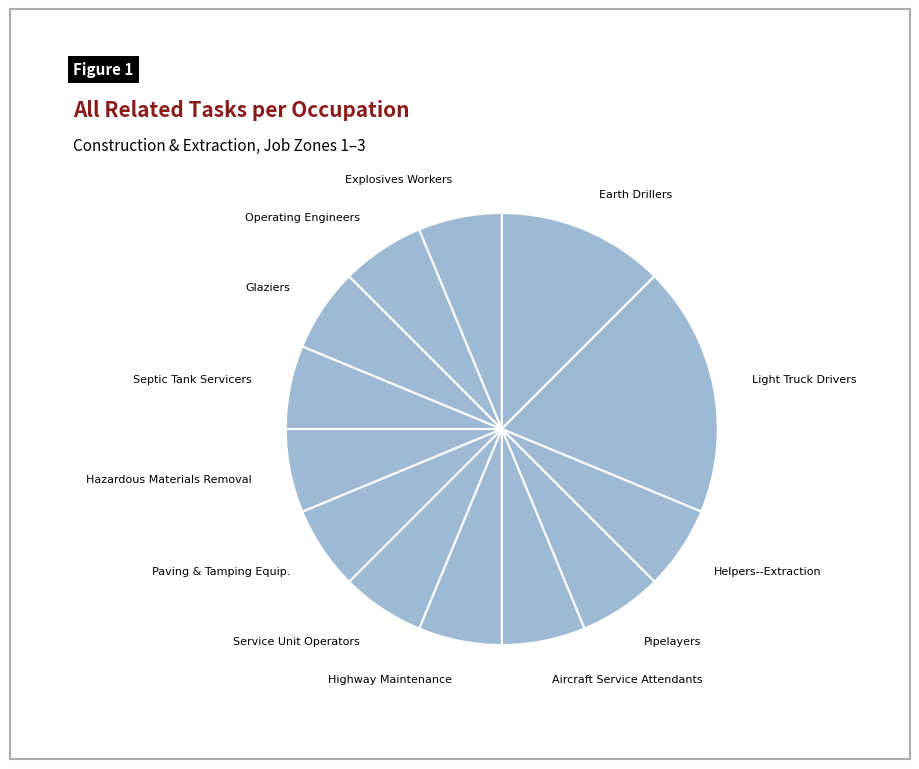

Which slice is the largest?

Light Truck Drivers